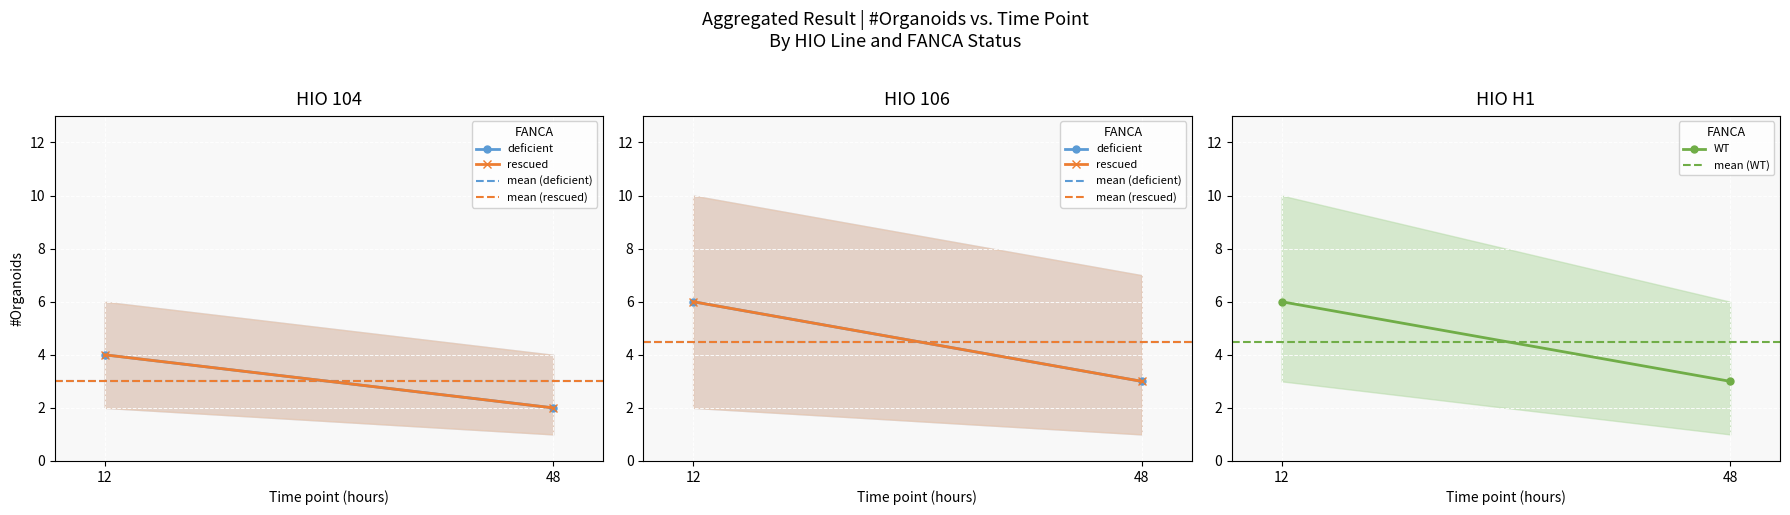

The mean (rescued) series shows 4.5 at 48. True or false?

True